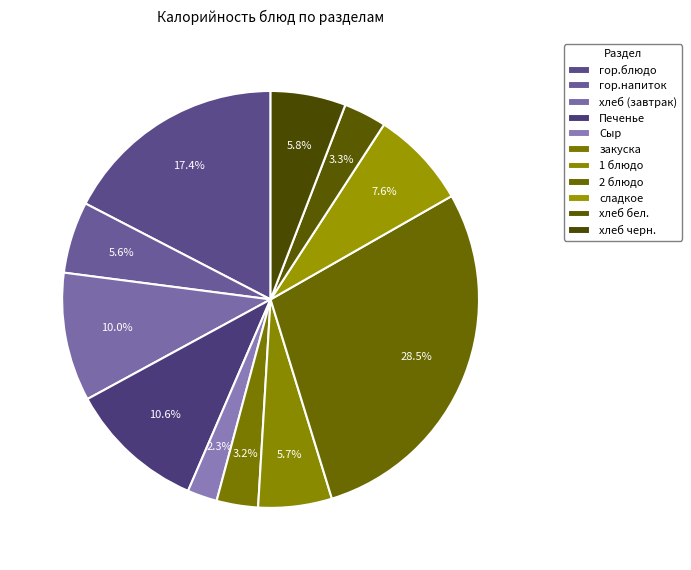

The Сыр slice represents 1% of the pie. True or false?

False